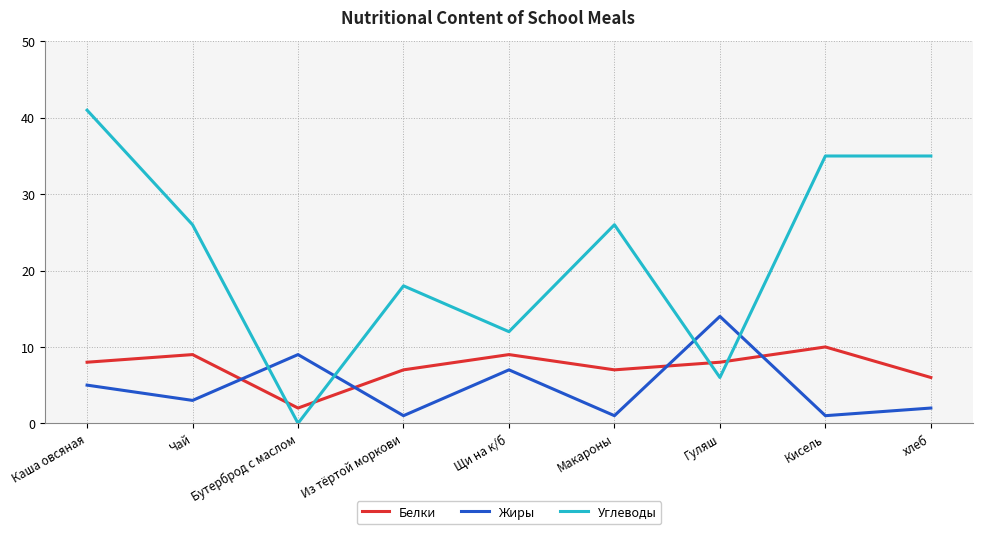

At which label does Углеводы first exceed 26?

Каша овсяная